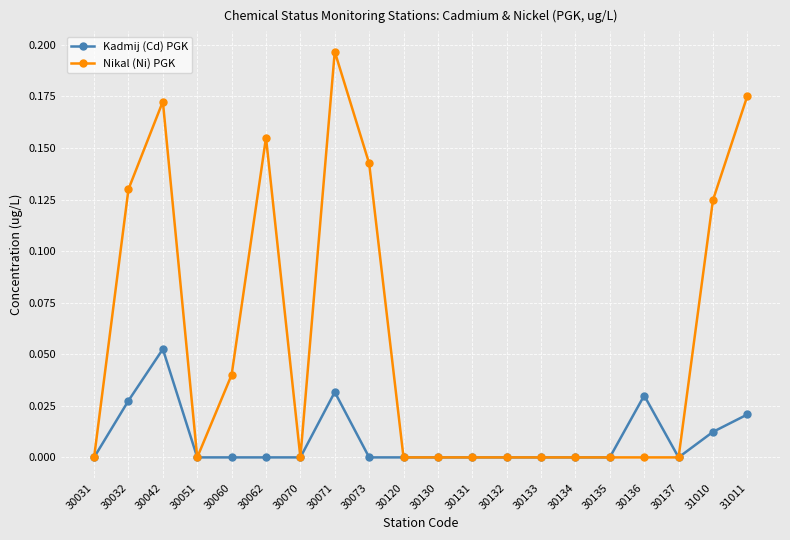

Rank the series by their average value, from highest to lowest.

Nikal (Ni) PGK, Kadmij (Cd) PGK